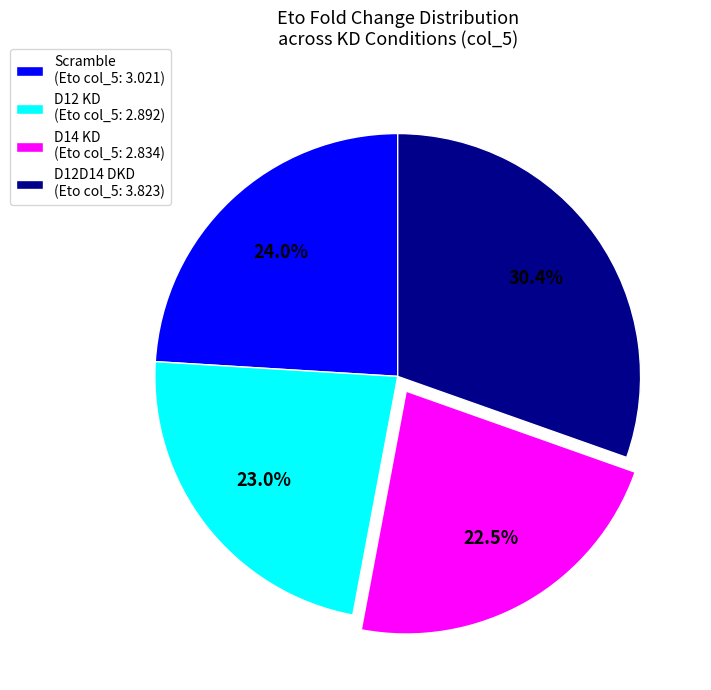

To the nearest percent, what is the average slice percentage?

25%